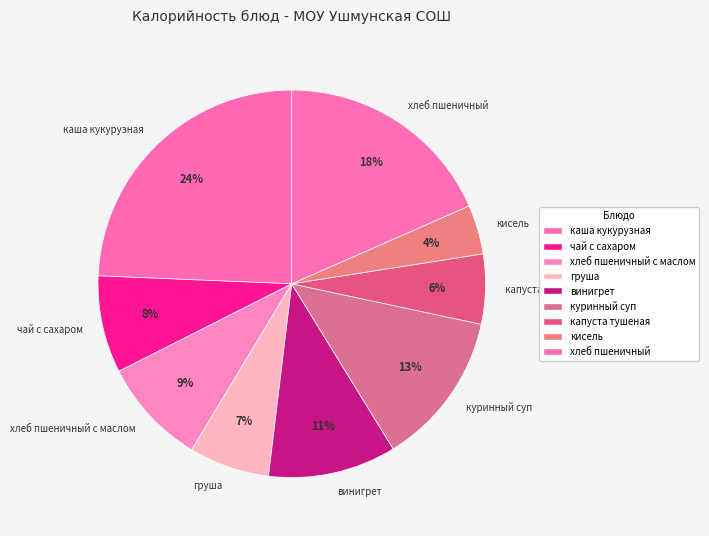

To the nearest percent, what is the average slice percentage?

11%